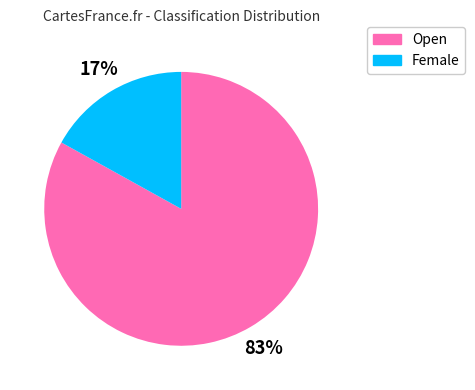

To the nearest percent, what percentage of the pie is Female?

17%